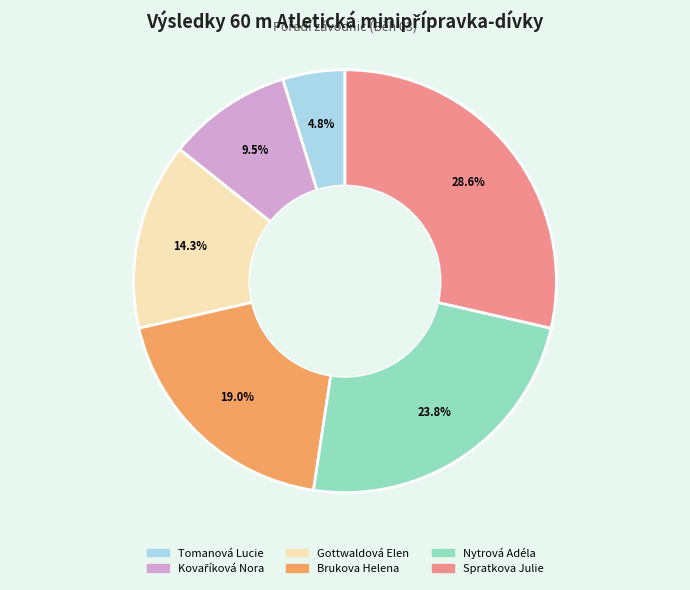

What is the smallest slice in the pie chart?

Tomanová Lucie